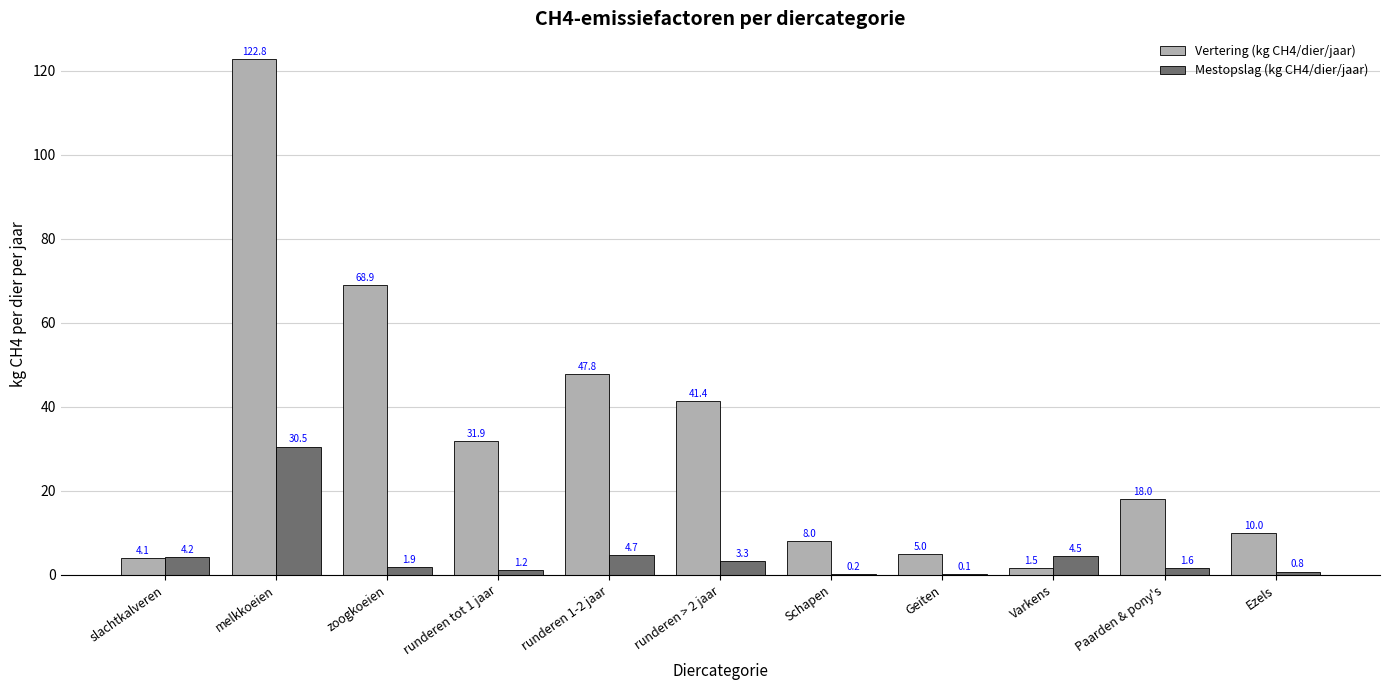

What is the sum of the Mestopslag (kg CH4/dier/jaar) values at runderen tot 1 jaar and zoogkoeien?

3.1